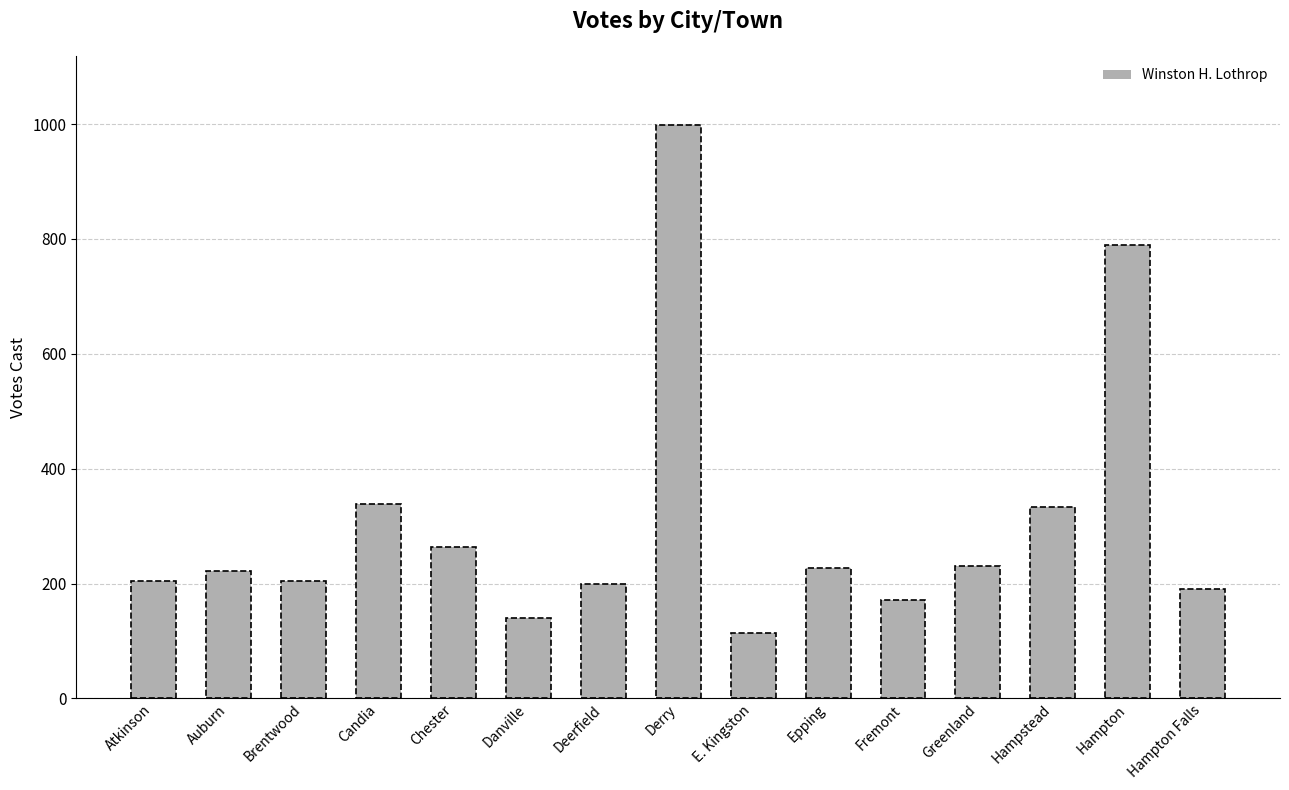

What is the label of the 15th bar from the left?

Hampton Falls